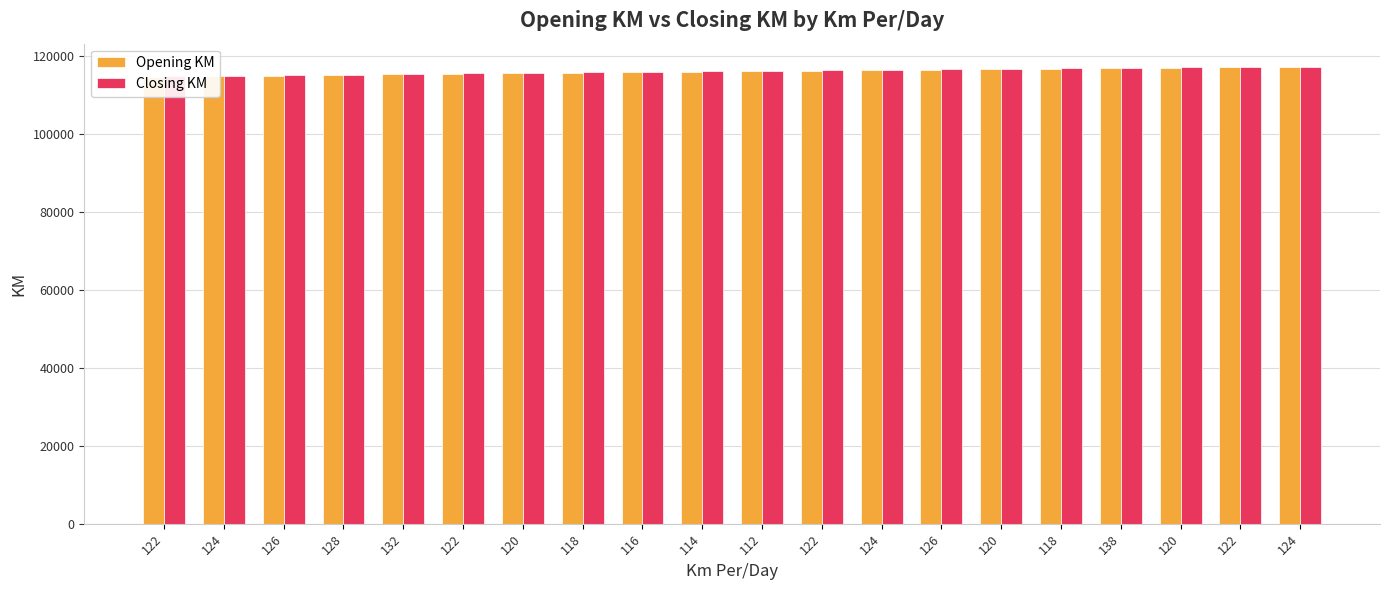

What is the label of the 8th bar from the right?

124